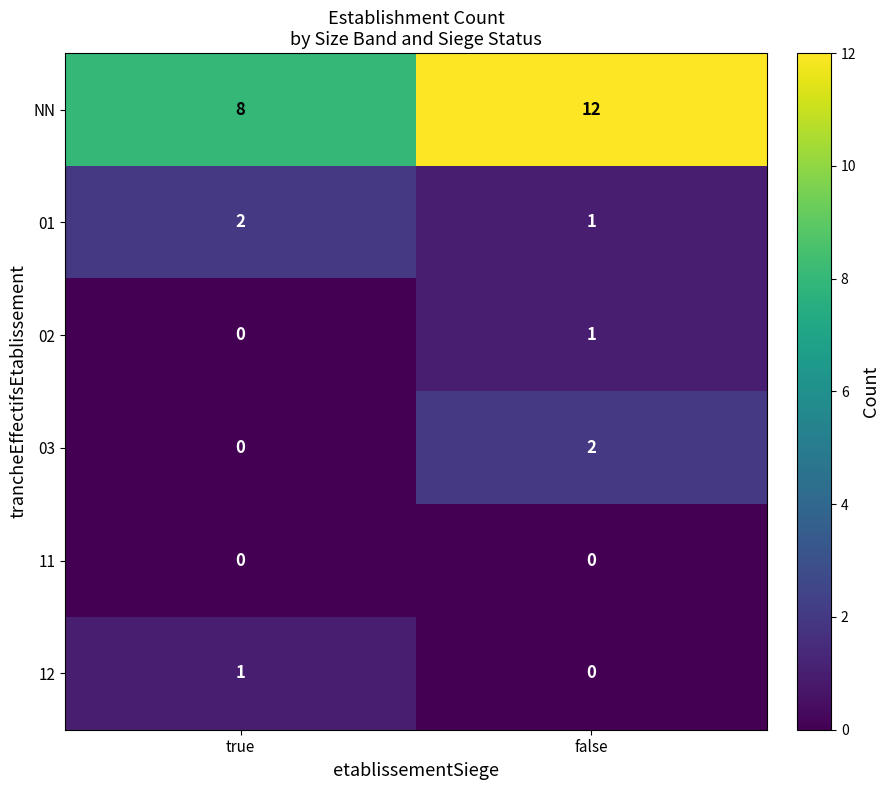

How many distinct data groups are displayed?

6